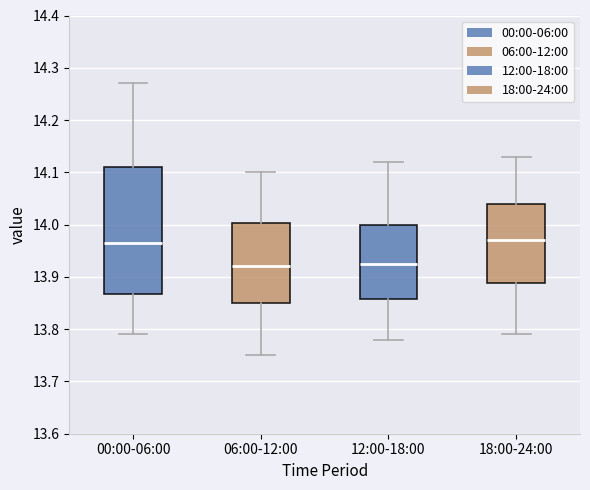

Reading left to right, read every box against the y-axis: the position of its median line, the range the box covers, and the ends of its whiskers. The values are not printed on the chart, so give them approximately, as read against the axis.

00:00-06:00: median 13.97, box 13.87 to 14.11, whiskers 13.79 to 14.27
06:00-12:00: median 13.92, box 13.85 to 14.00, whiskers 13.75 to 14.10
12:00-18:00: median 13.93, box 13.86 to 14.00, whiskers 13.78 to 14.12
18:00-24:00: median 13.97, box 13.89 to 14.04, whiskers 13.79 to 14.13